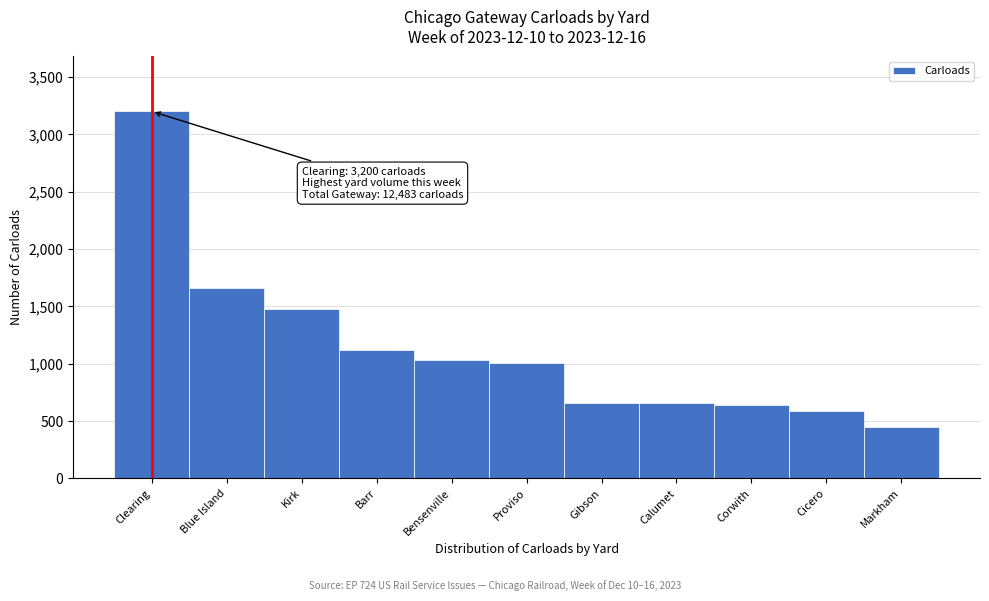

The chart shows a value of 3200 at Clearing. True or false?

True